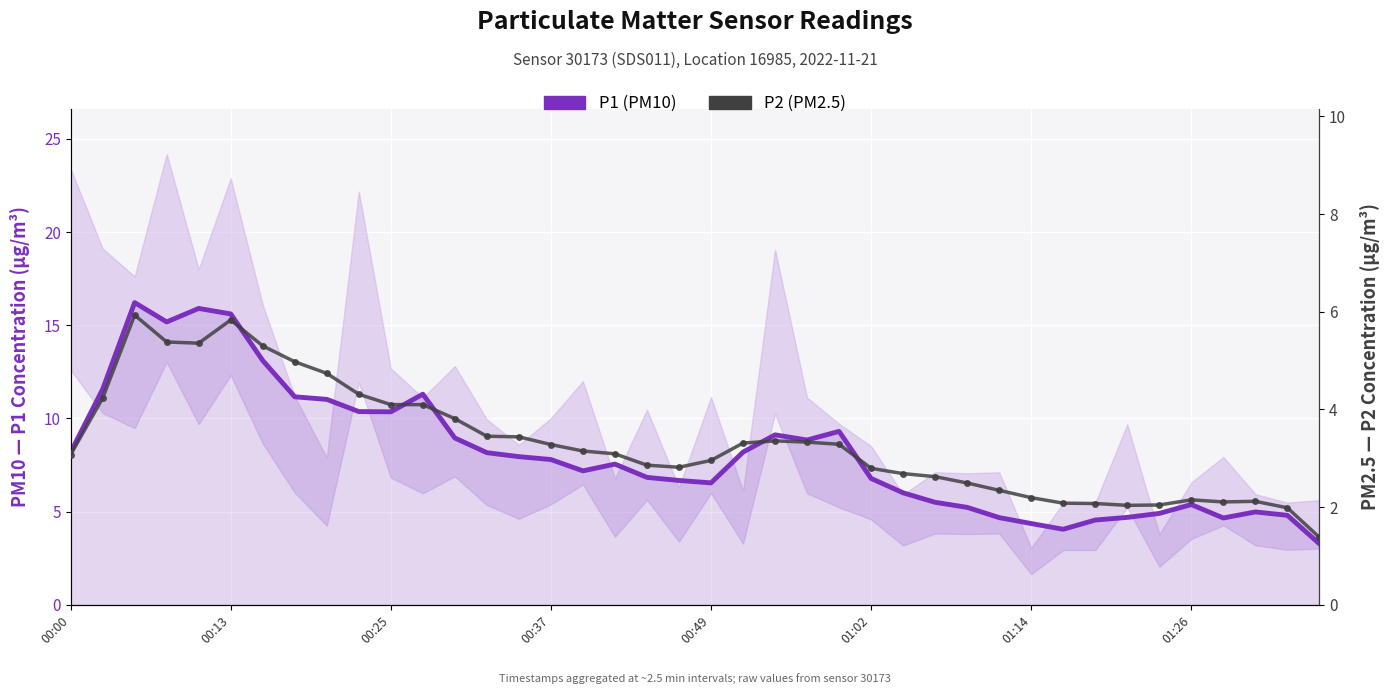

What is the lowest value of the P2 (PM2.5) series?

1.4